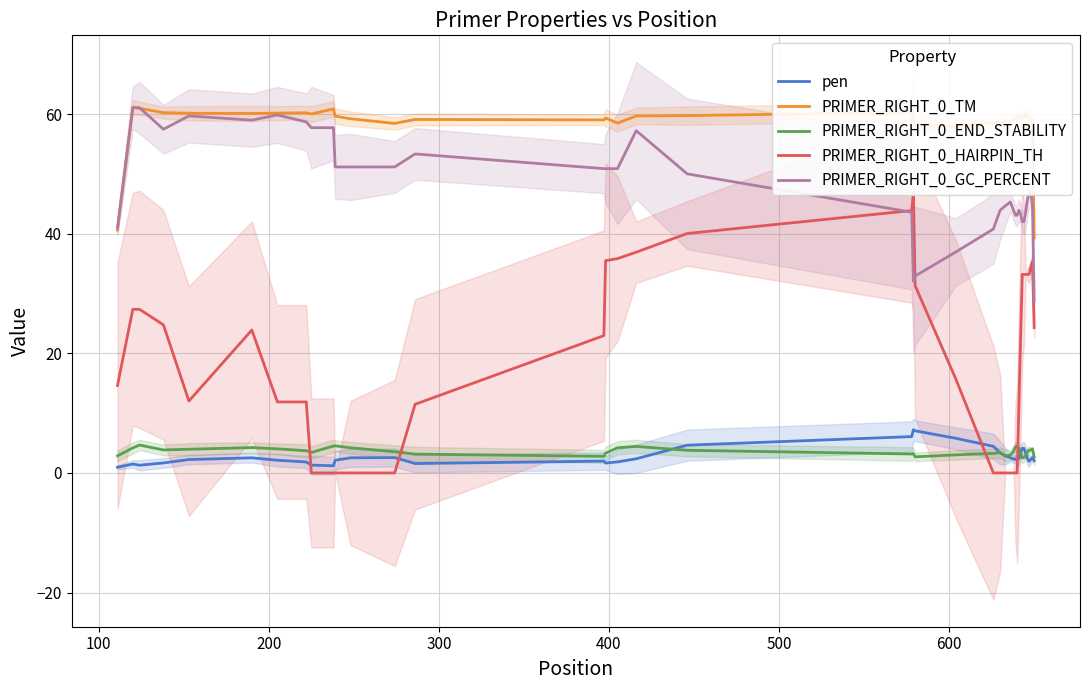

Which series has the widest spread of values?

PRIMER_RIGHT_0_HAIRPIN_TH